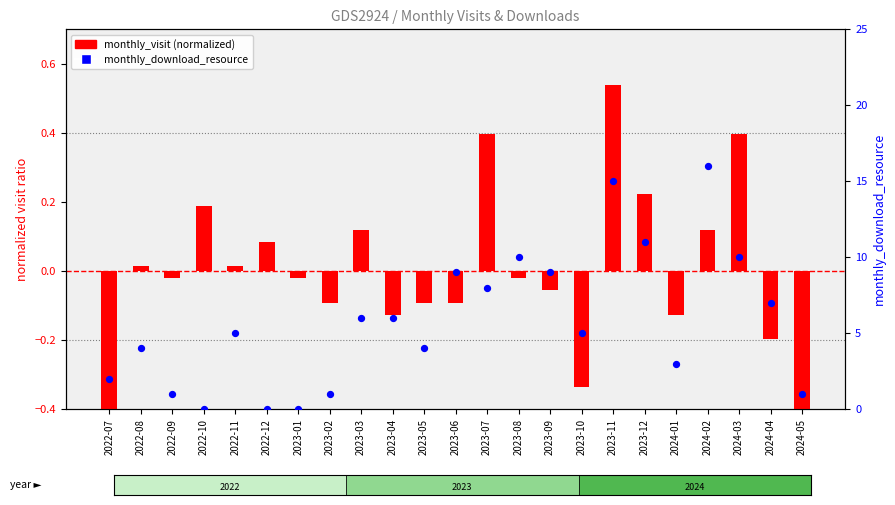

At which category is the sum across all series the highest?

2024-02